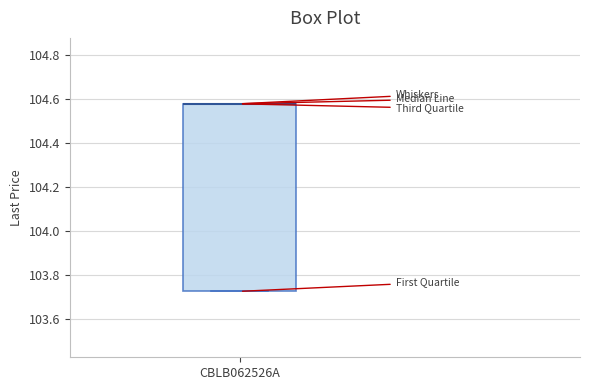

Where is the lower edge of the box for CBLB062526A on the y-axis? The values are not printed on the chart, so give them approximately, as read against the axis.

103.72